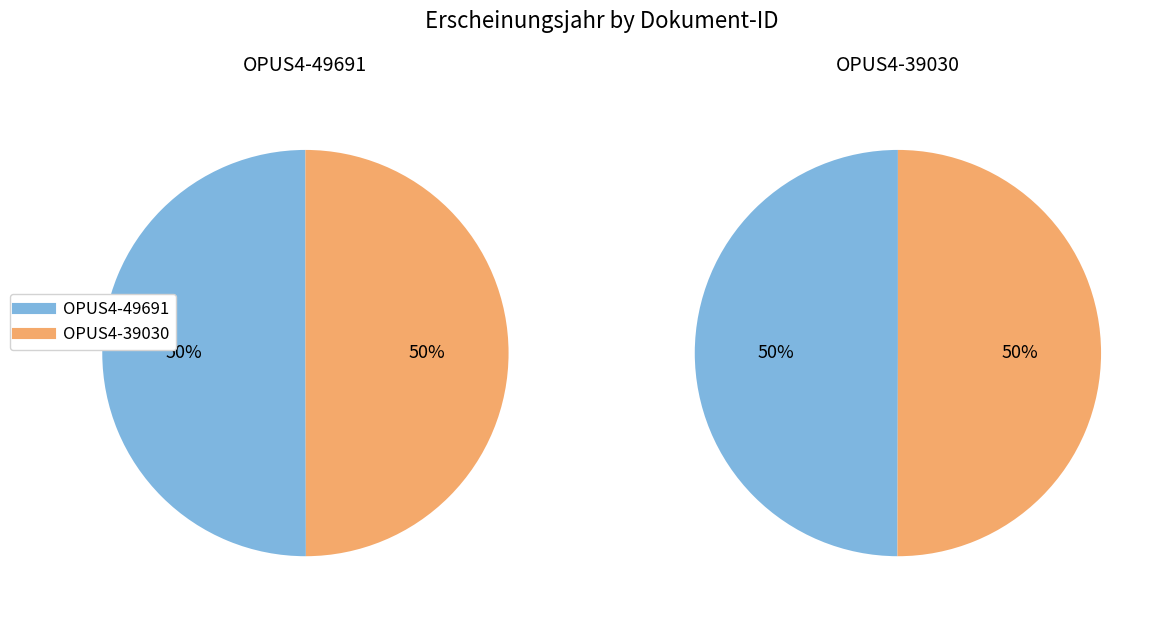

Combined, do OPUS4-39030 and OPUS4-49691 account for over 50%?

Yes